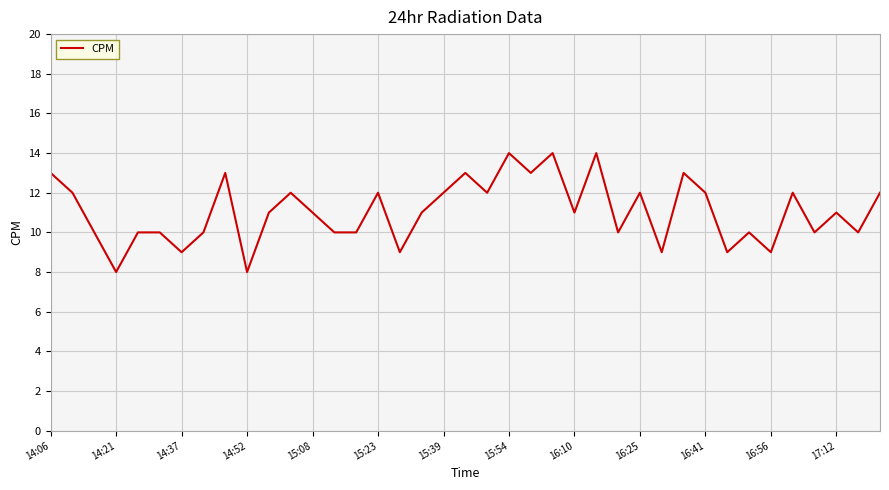

What is the difference between the maximum and minimum values?

6